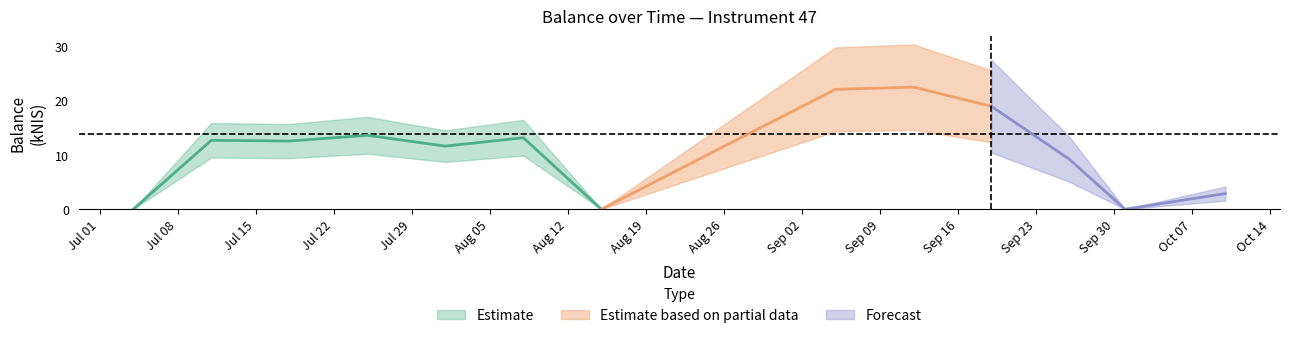

At which label does the data first exceed 12?

2024-07-11